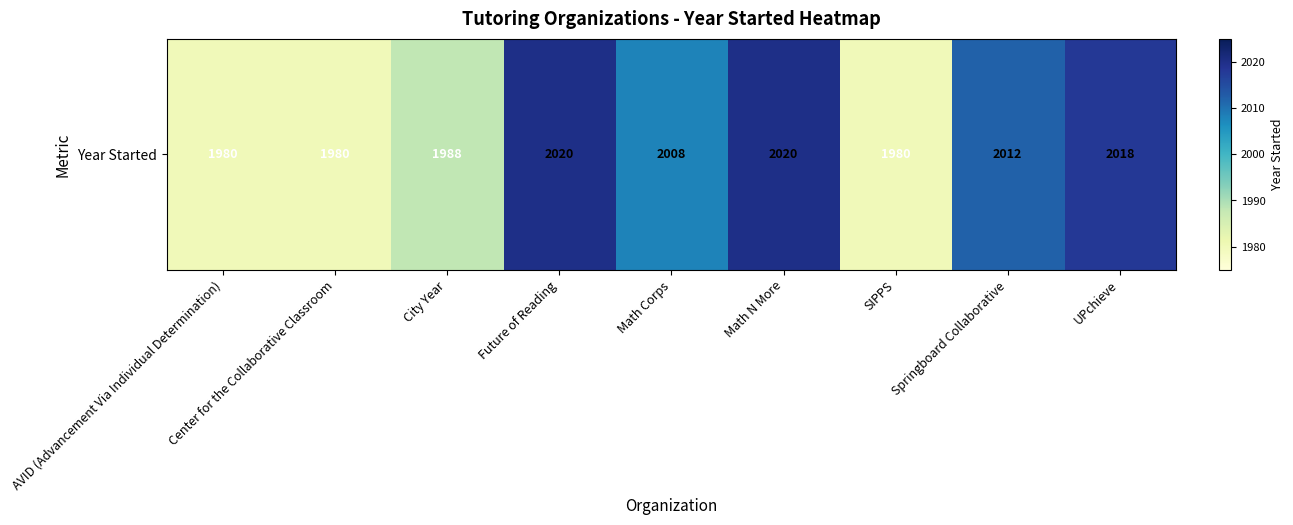

The chart shows a value of 3117 at Center for the Collaborative Classroom. True or false?

False